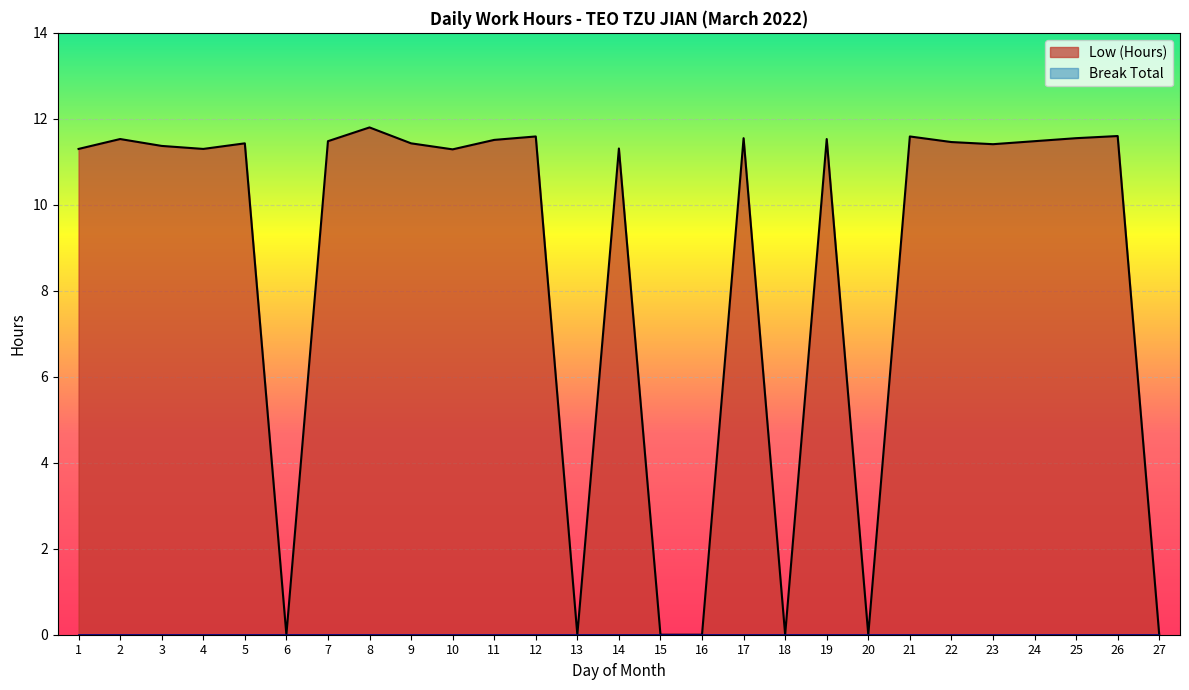

What is the maximum value shown in the chart?

11.8